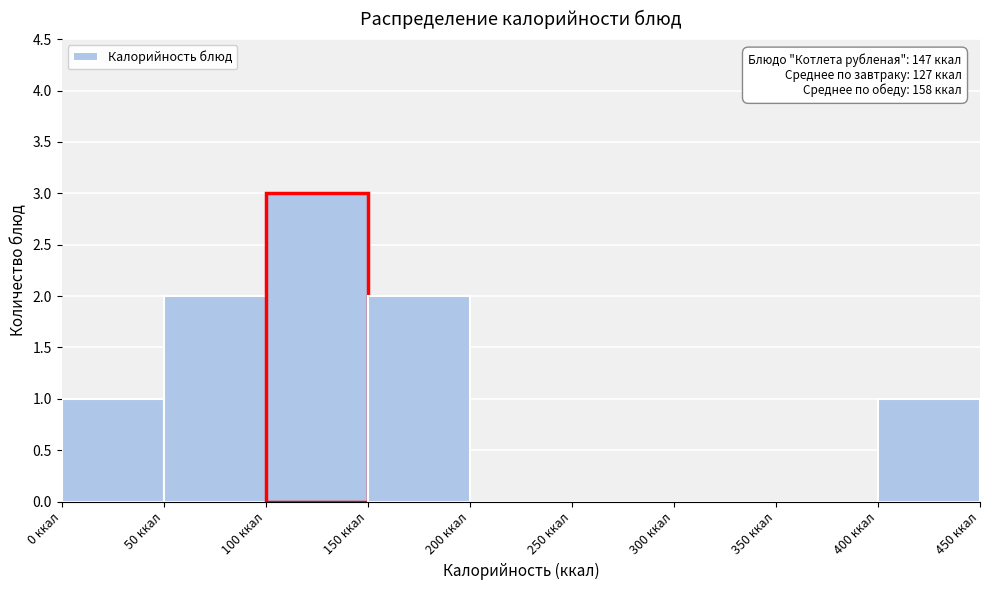

Over which range of the x-axis is the bar tallest?

100 to 150